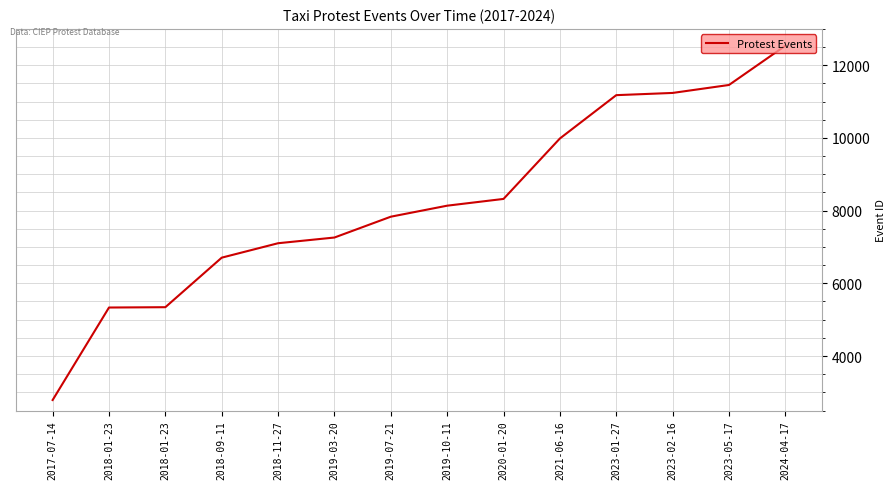

How many lines are shown in the chart?

1